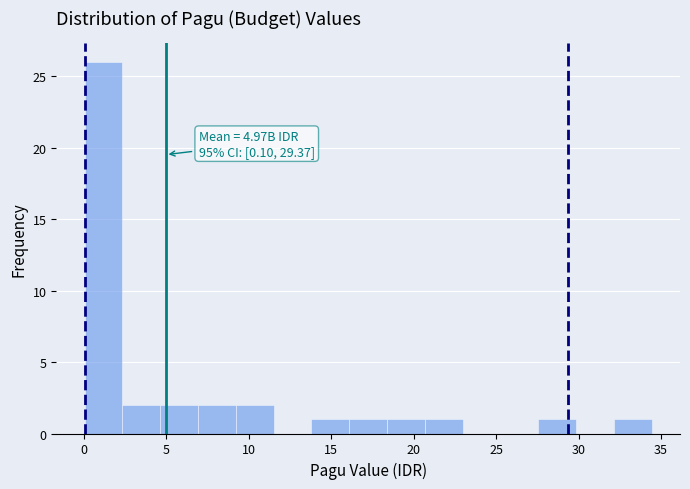

Over which range of the x-axis is the bar tallest?

0.0 to 2.5